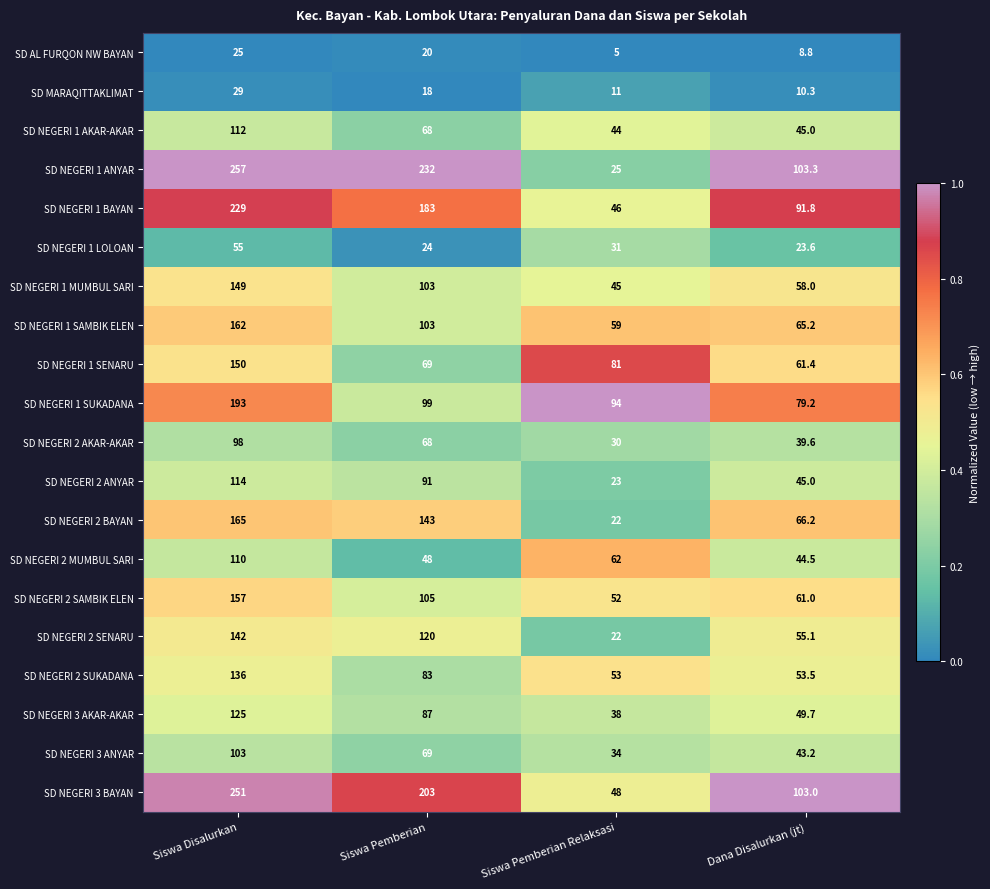

What is the difference between the maximum and minimum values in the SD NEGERI 2 MUMBUL SARI series?

65.5